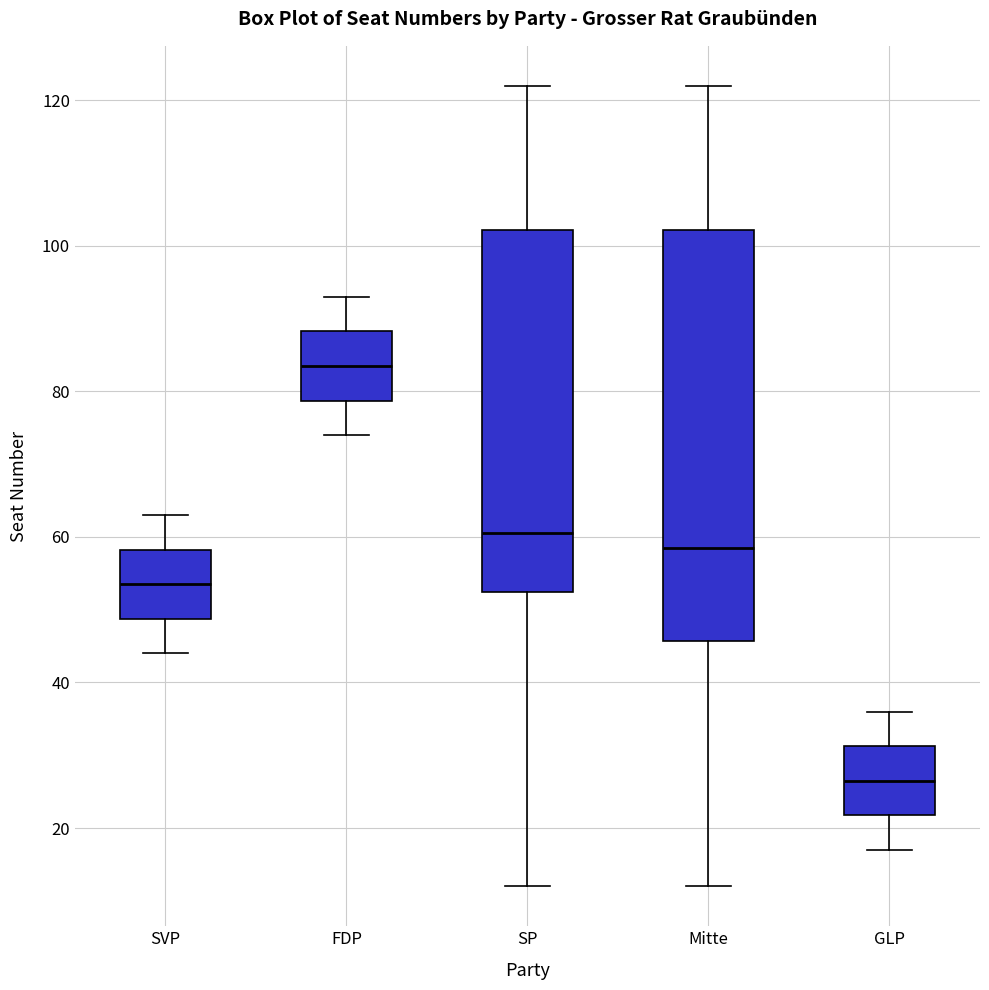

Which box is the tallest, from its lower edge to its upper edge?

Mitte